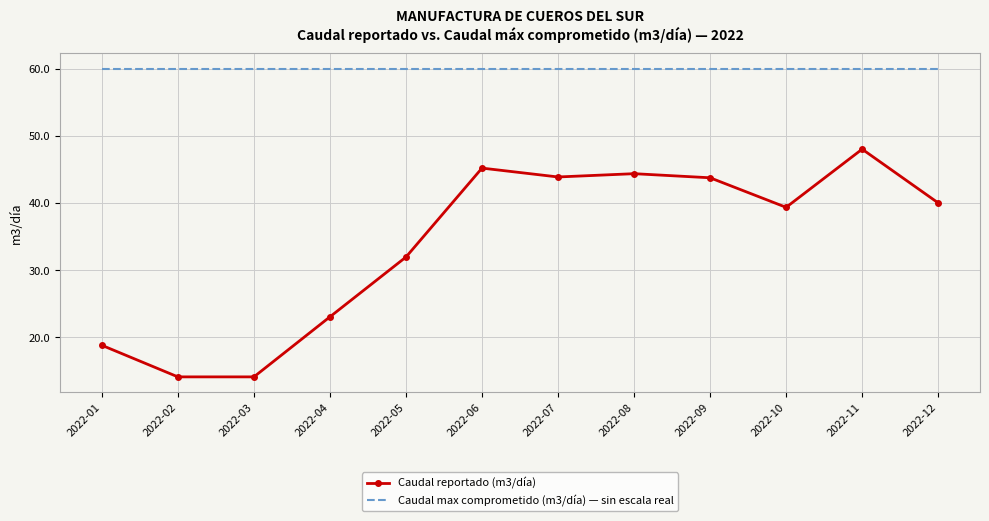

Which series has the largest total across all categories?

Caudal max comprometido (m3/día) — sin escala real